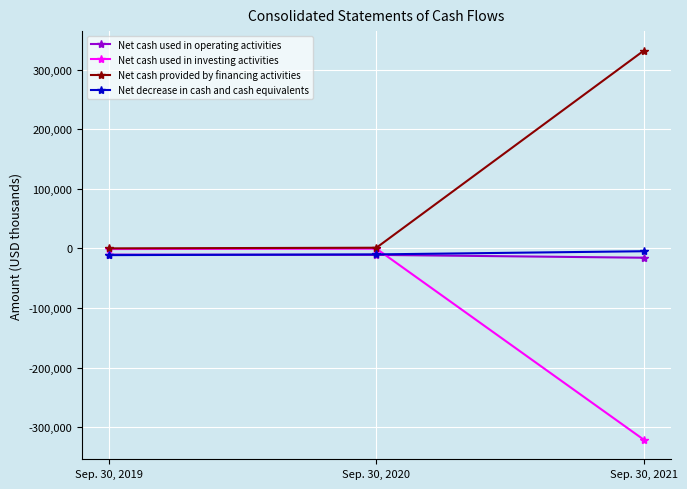

What is the value of the Net cash used in operating activities point at the 3rd from the left?

-15615